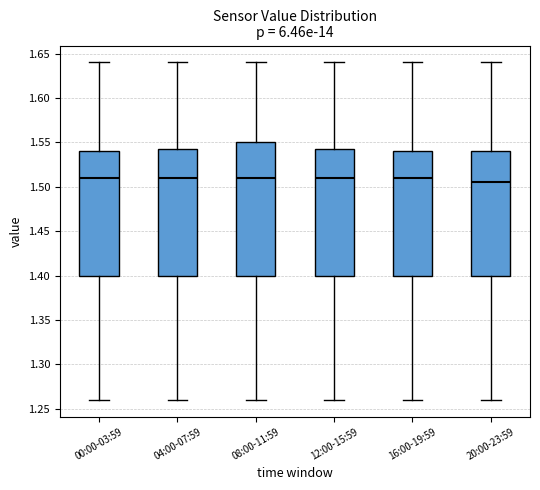

Which box has the lowest median line?

20:00-23:59